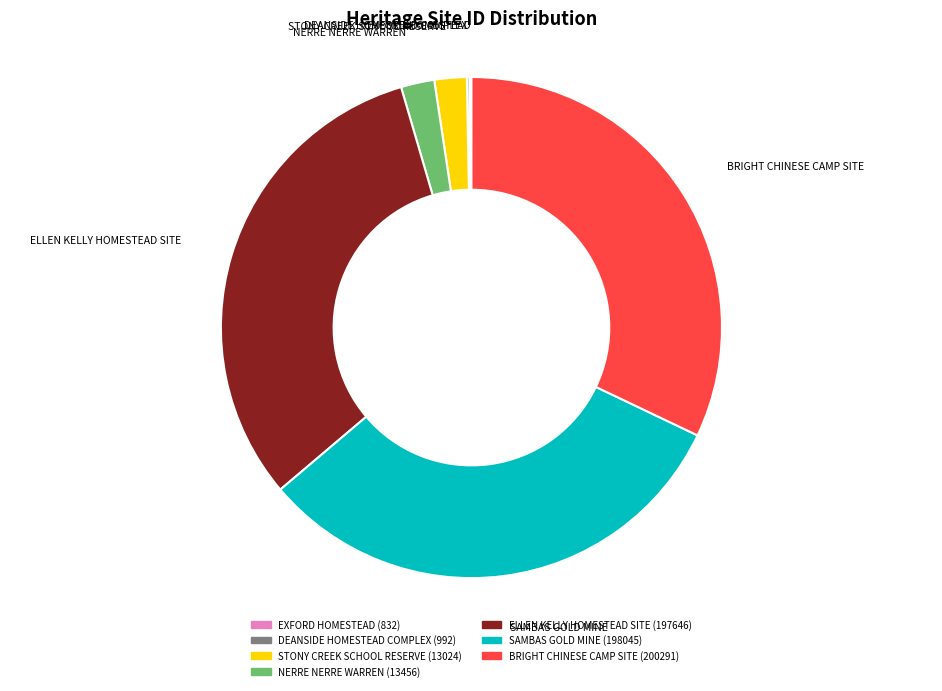

The SAMBAS GOLD MINE slice represents 32% of the pie. True or false?

True